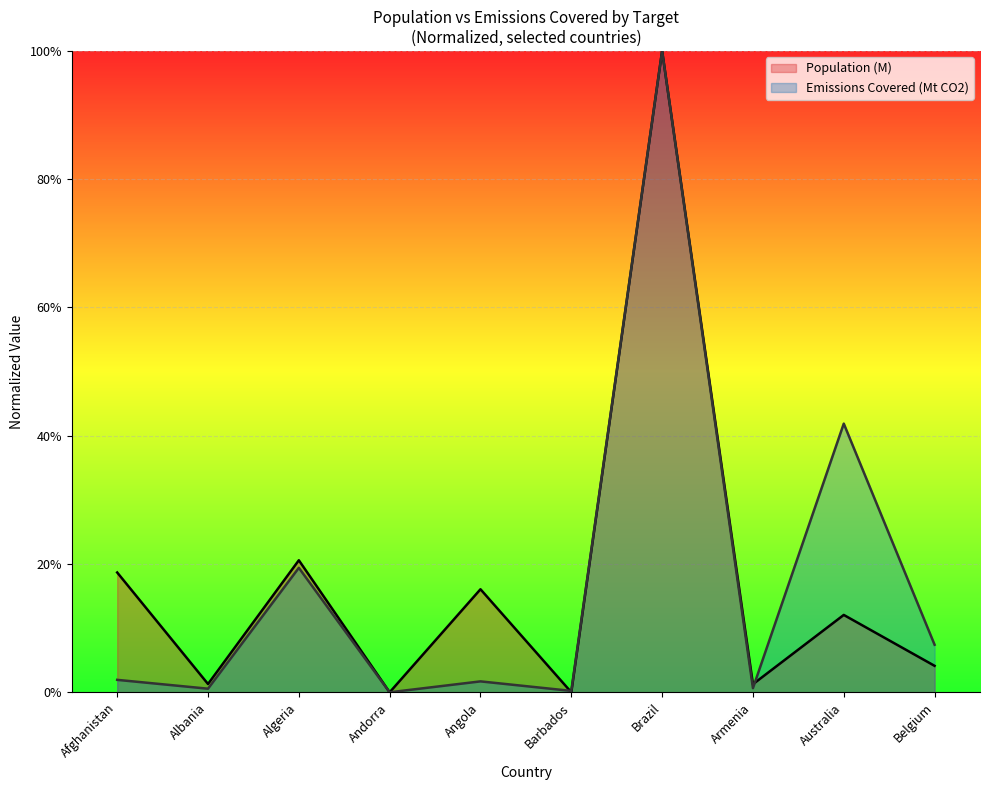

Where is Population (M) nearest to the value 0?

Andorra